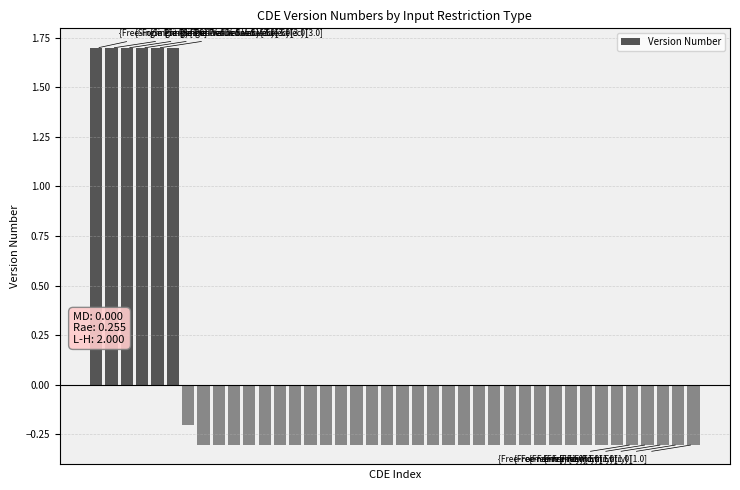

Are the bars grouped side by side (vs. stacked)?

No